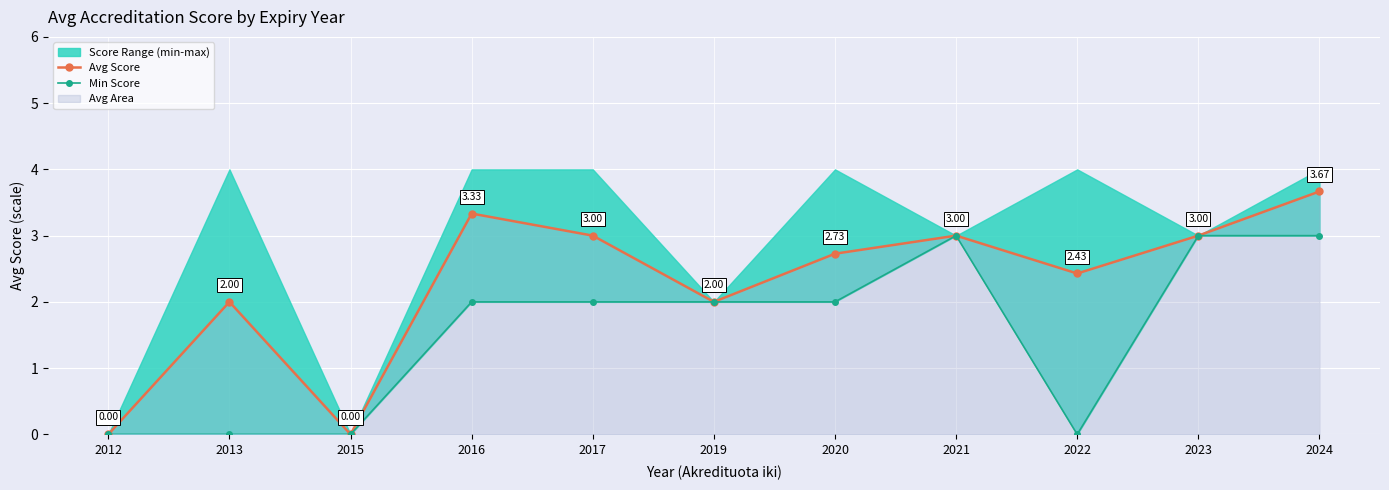

Reading right to left, extract all data points from this chart.

Avg Score: 2024=3.7	2023=3.0	2022=2.4	2021=3.0	2020=2.7	2019=2.0	2017=3.0	2016=3.3	2015=0.0	2013=2.0	2012=0.0
Min Score: 2024=3.0	2023=3.0	2022=0.0	2021=3.0	2020=2.0	2019=2.0	2017=2.0	2016=2.0	2015=0.0	2013=0.0	2012=0.0